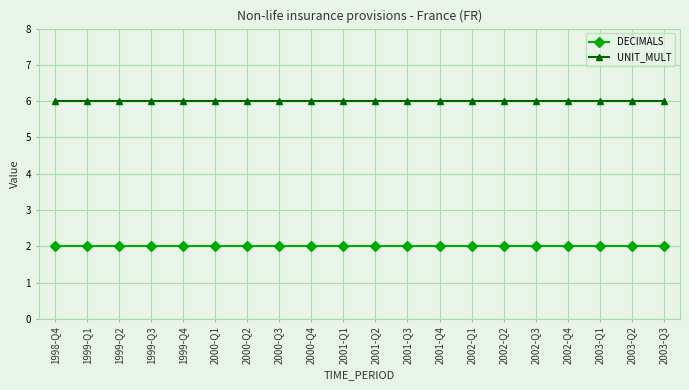

What is the spread (max minus min) of values at 1998-Q4?

4